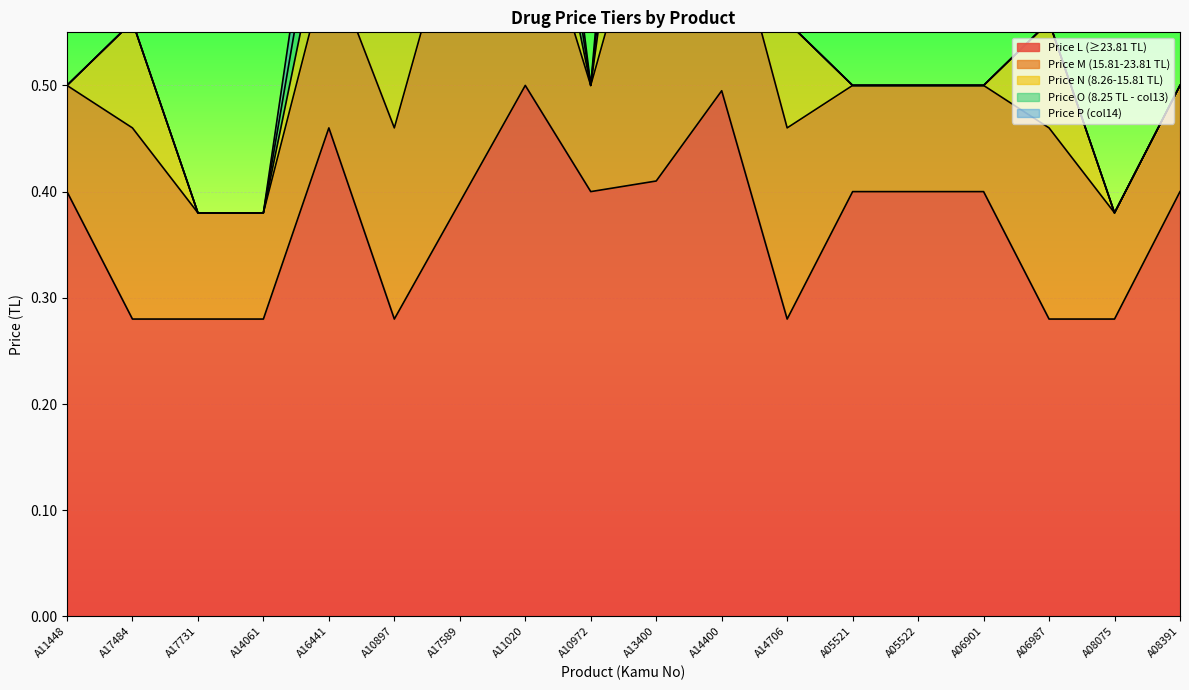

What is the difference between the maximum and minimum values in the Depocuya Satis Fiyati L series?

0.2